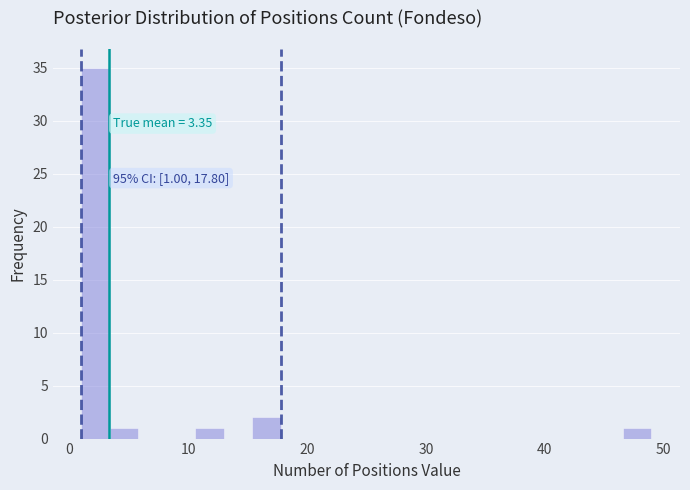

Around what value on the x-axis is the tallest bar? Give the approximate position of its centre, as read against the axis.

2